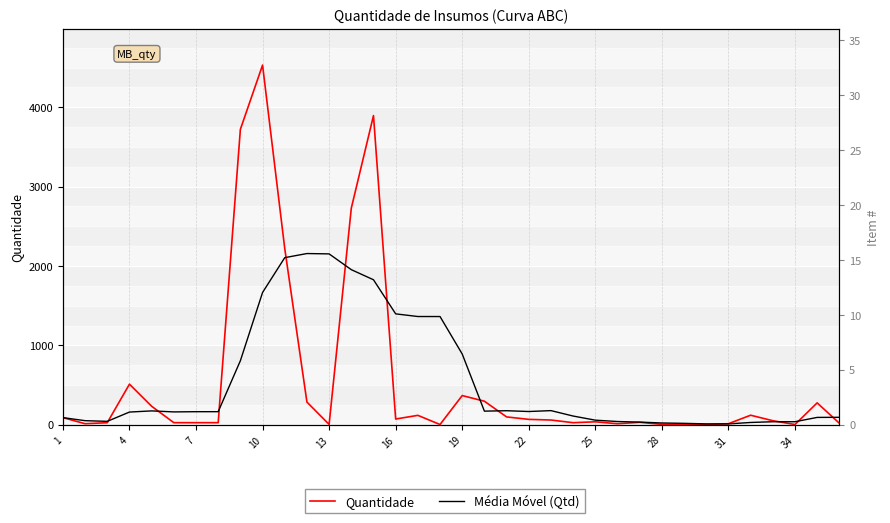

Count the number of data series in this chart.

2